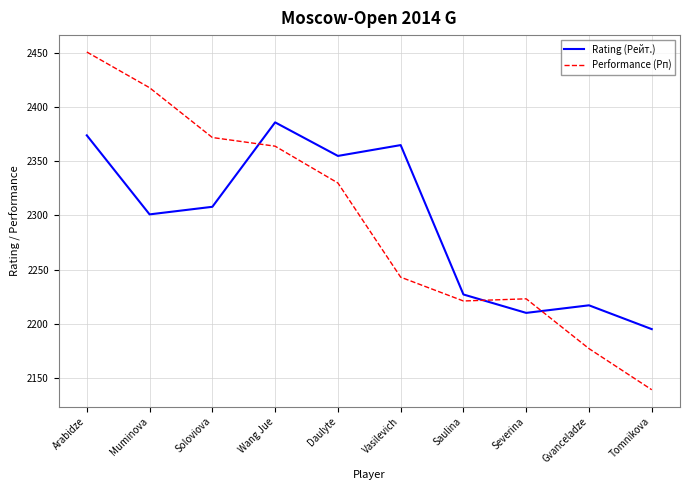

Reading right to left, transcribe all the data shown in this chart.

Rating (Рейт.): 2195	2217	2210	2227	2365	2355	2386	2308	2301	2374
Performance (Рп): 2139	2177	2223	2221	2243	2330	2364	2372	2418	2451